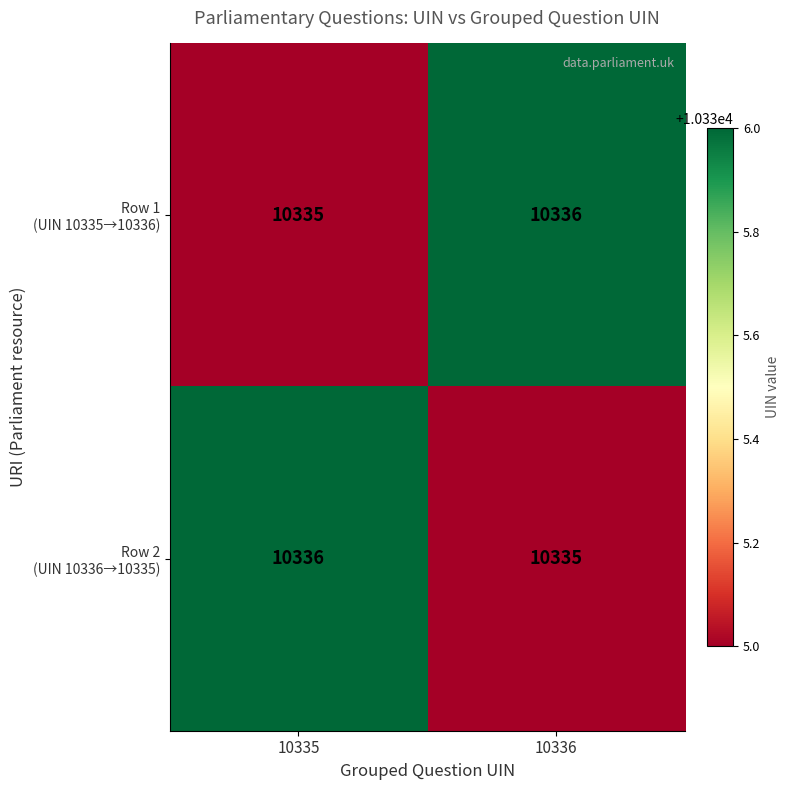

At how many categories does at least one series exceed 10335?

2